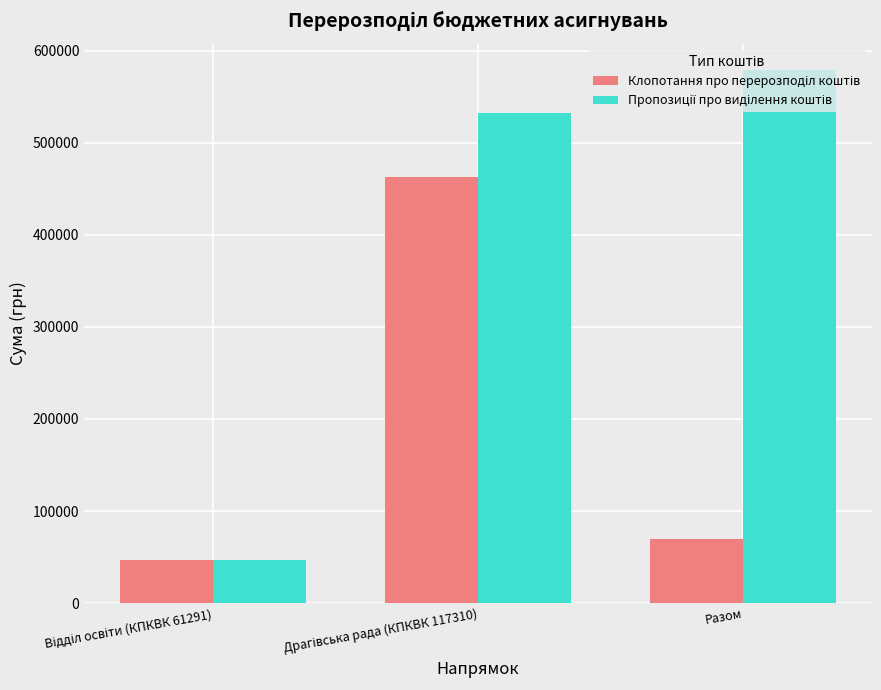

How many categories are shown in the chart?

3